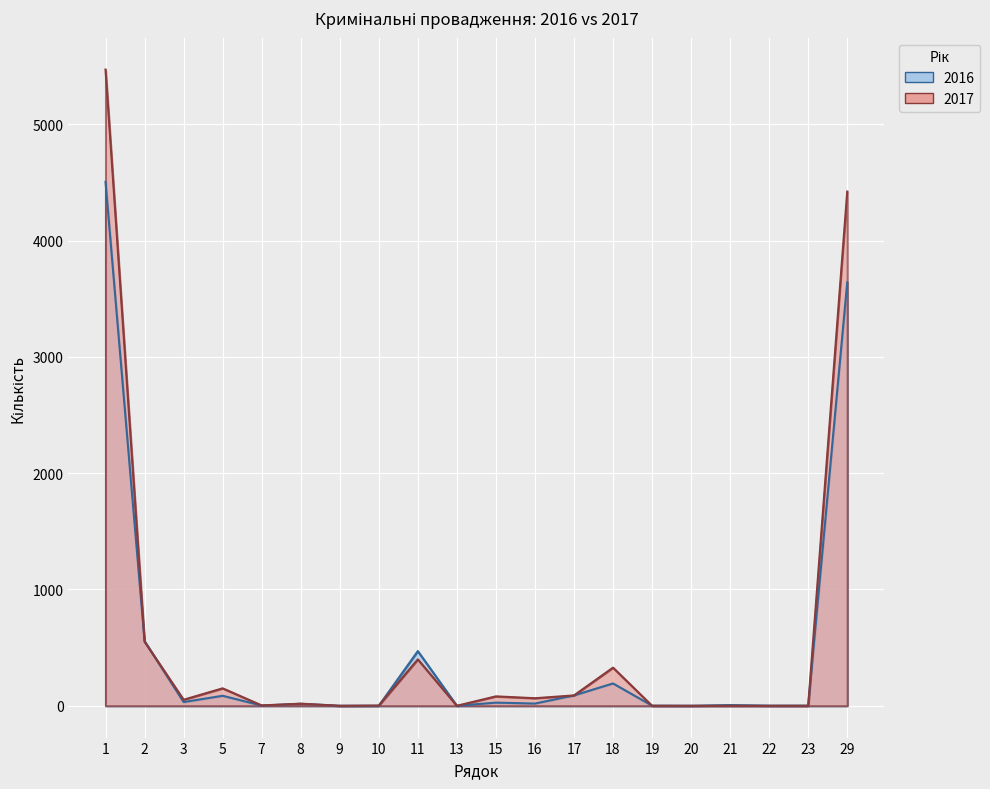

How many positive values does the 2017 series have?

13